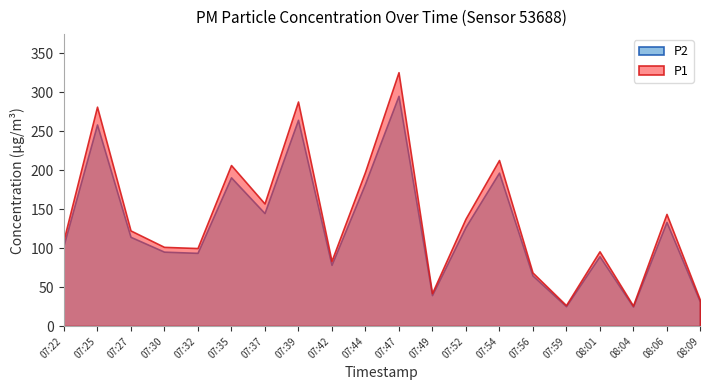

Read the P2 value at 07:32.

94.0